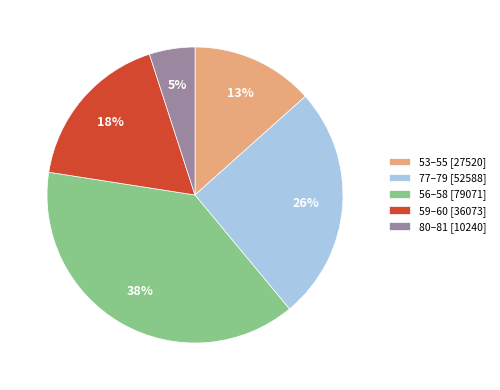

Rank the categories by value from lowest to highest.

80–81 [10240], 53–55 [27520], 59–60 [36073], 77–79 [52588], 56–58 [79071]